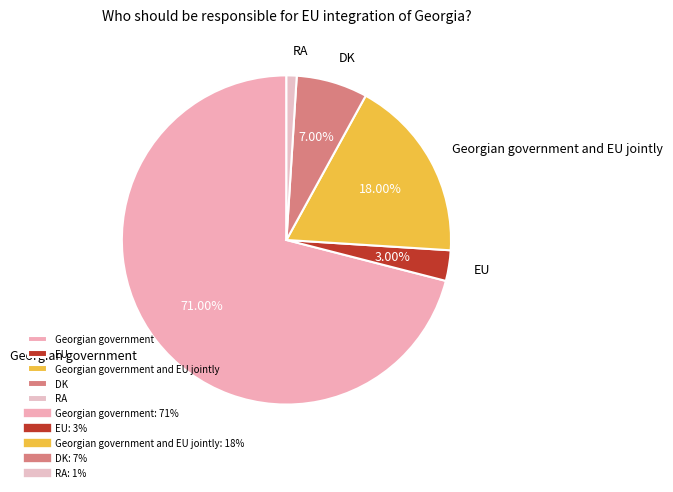

Rank the categories by value from lowest to highest.

RA, EU, DK, Georgian government and EU jointly, Georgian government